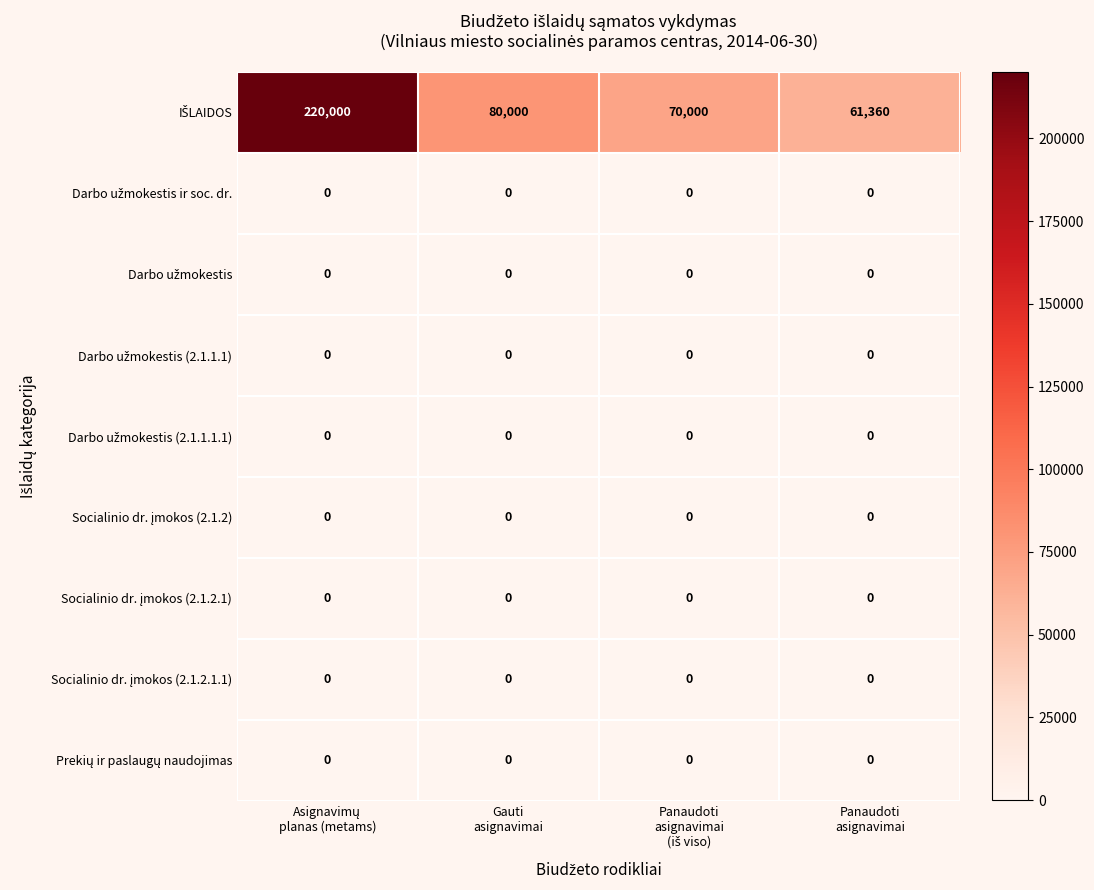

At how many categories does at least one series exceed 140040?

1